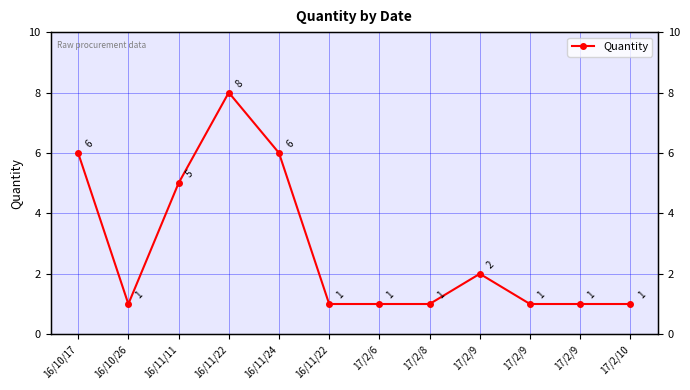

Rank the categories by value from lowest to highest.

16/10/26, 16/11/22, 17/2/6, 17/2/8, 17/2/9, 17/2/9, 17/2/10, 17/2/9, 16/11/11, 16/10/17, 16/11/24, 16/11/22